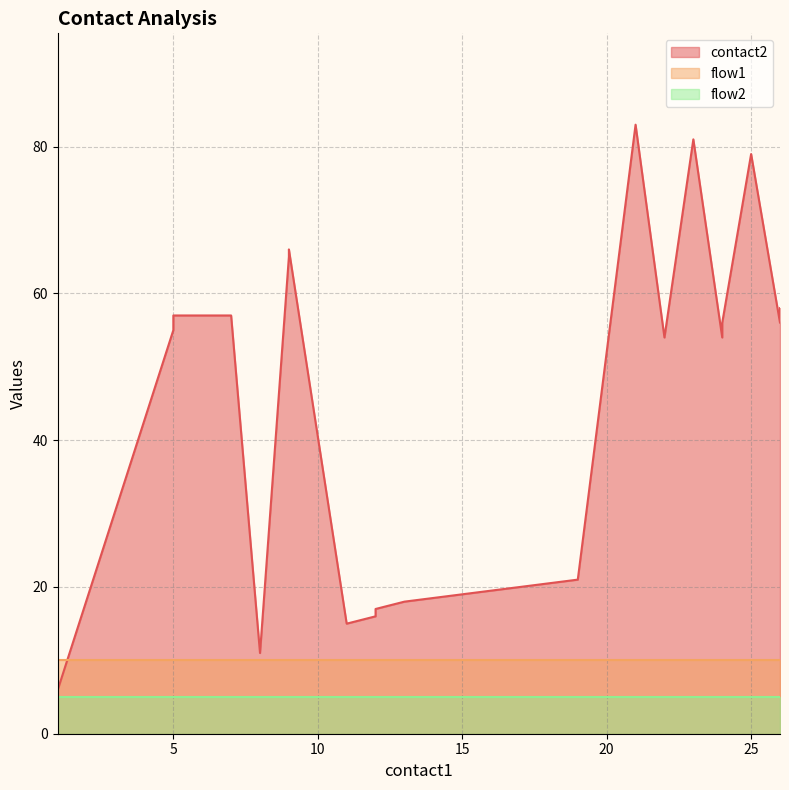

At which category does contact2 reach its first local valley?

8